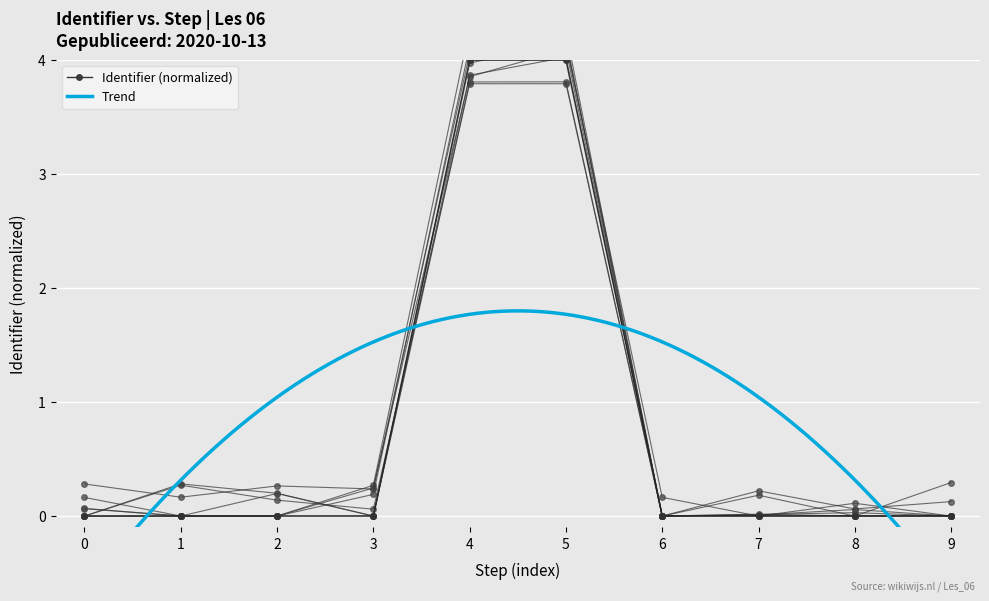

What is the highest value of the Identifier (normalized) series?

4.0